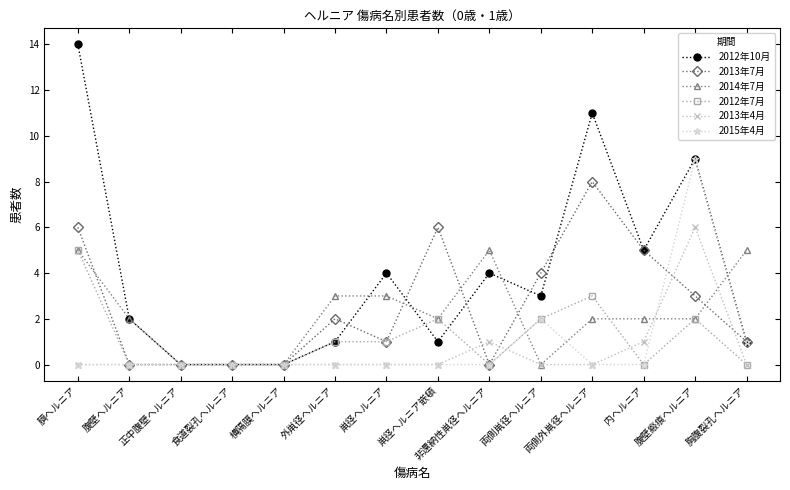

True or false: 2013年4月 has more than 0 points higher than both neighbors.

True